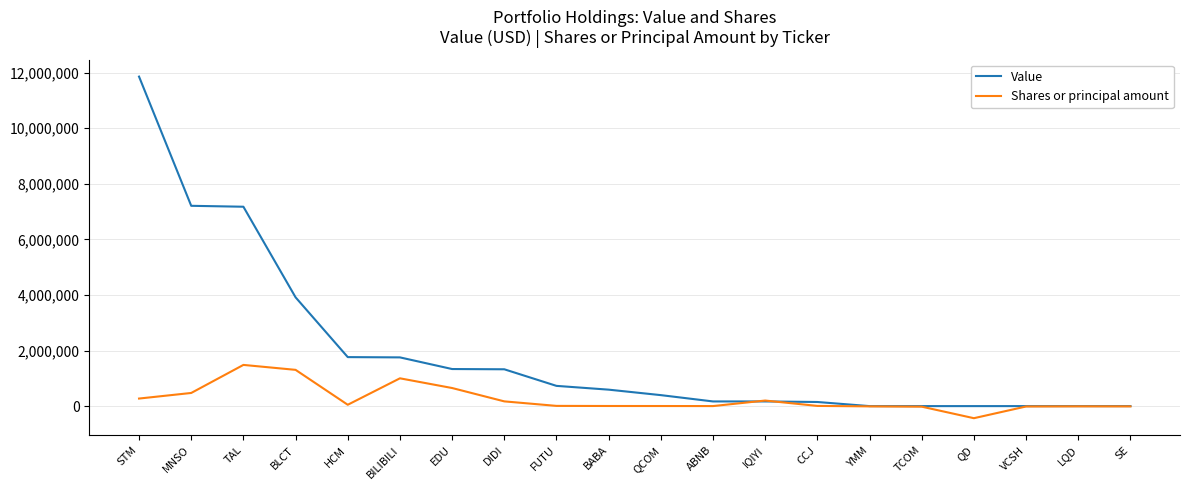

Which series has the widest spread of values?

Value